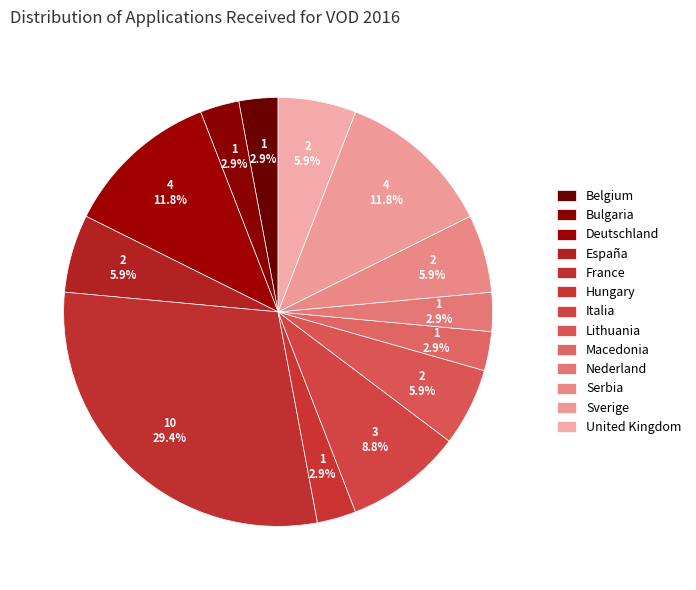

How many slices are in this pie chart?

13